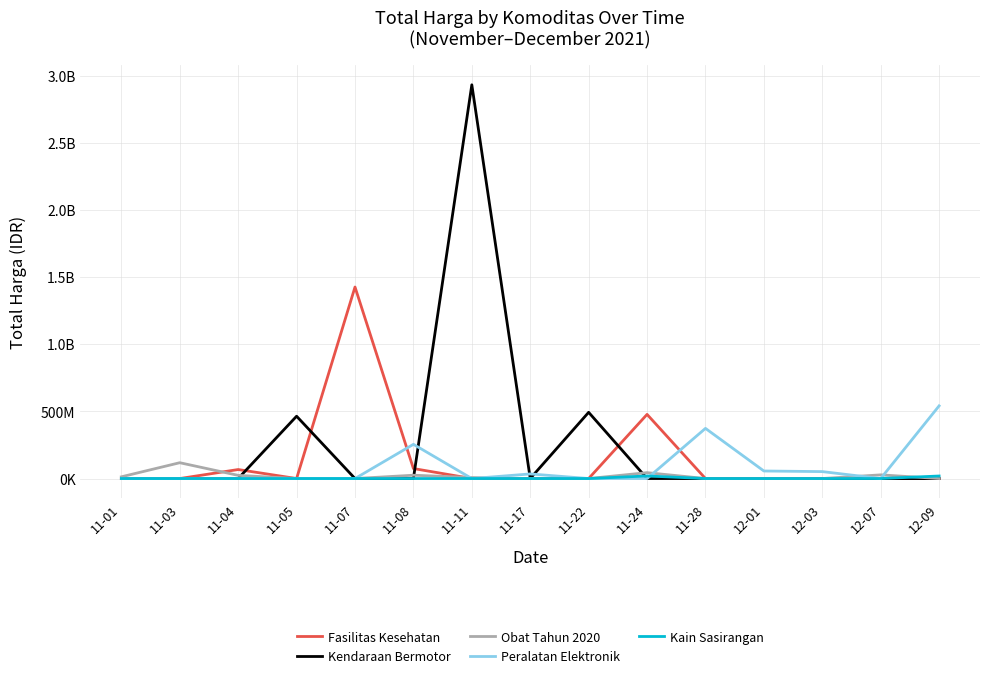

Reading left to right, list all the values displayed in this chart.

Fasilitas Kesehatan: 11-01=333600	11-03=0	11-04=67019075	11-05=0	11-07=1425867900	11-08=74423940	11-11=0	11-17=0	11-22=0	11-24=477600000	11-28=0	12-01=0	12-03=0	12-07=0	12-09=0
Kendaraan Bermotor: 11-01=0	11-03=0	11-04=0	11-05=464002100	11-07=0	11-08=0	11-11=2931562000	11-17=0	11-22=493000000	11-24=0	11-28=0	12-01=0	12-03=0	12-07=0	12-09=0
Obat Tahun 2020: 11-01=12787500	11-03=117841270	11-04=23653000	11-05=0	11-07=0	11-08=24693960	11-11=7401240	11-17=0	11-22=0	11-24=43859200	11-28=0	12-01=0	12-03=0	12-07=27412000	12-09=0
Peralatan Elektronik: 11-01=0	11-03=0	11-04=0	11-05=0	11-07=0	11-08=254700000	11-11=0	11-17=34292000	11-22=0	11-24=0	11-28=373404000	12-01=56152800	12-03=51601000	12-07=0	12-09=541071000
Kain Sasirangan: 11-01=0	11-03=0	11-04=0	11-05=0	11-07=0	11-08=0	11-11=0	11-17=0	11-22=0	11-24=19175000	11-28=0	12-01=0	12-03=0	12-07=0	12-09=18900000